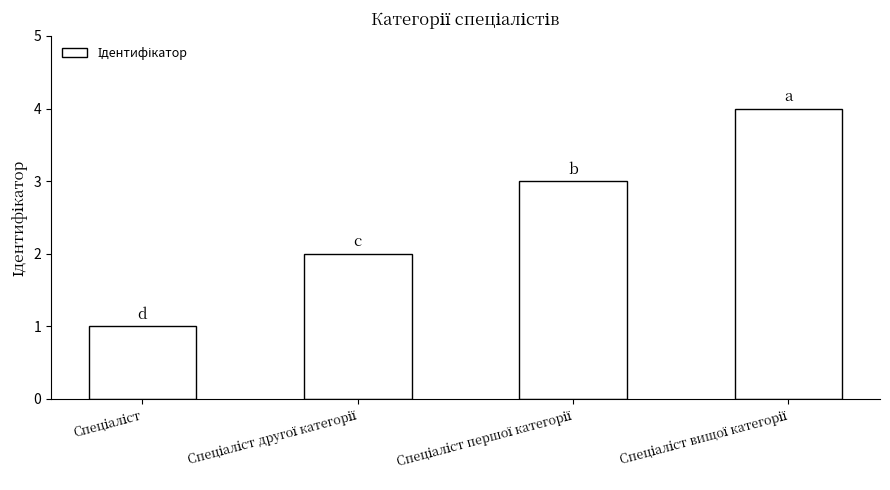

What is the sum of all values?

10